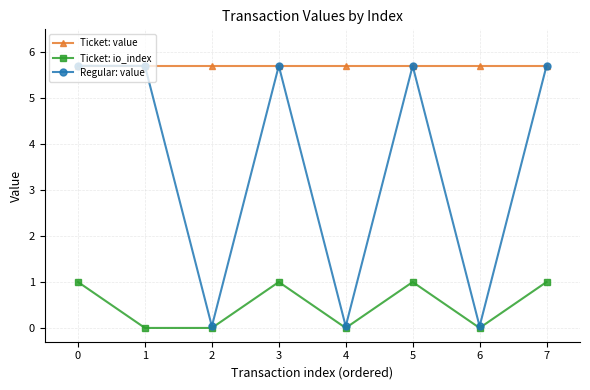

What are all the series names shown in the legend?

Ticket: value, Ticket: io_index, Regular: value